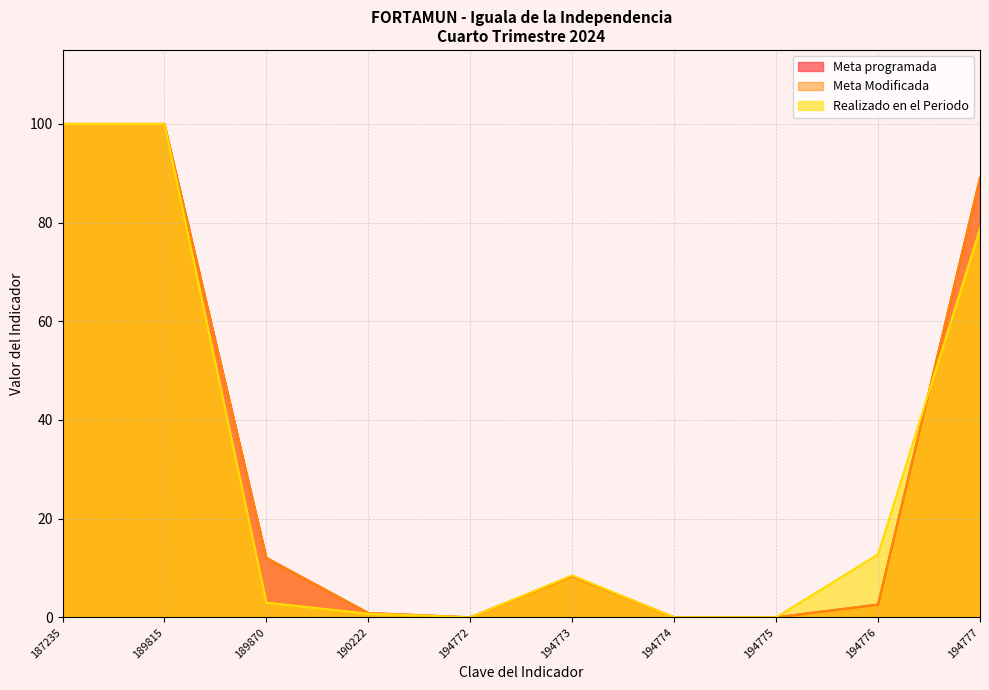

What are all the series names shown in the legend?

Meta programada, Meta Modificada, Realizado en el Periodo